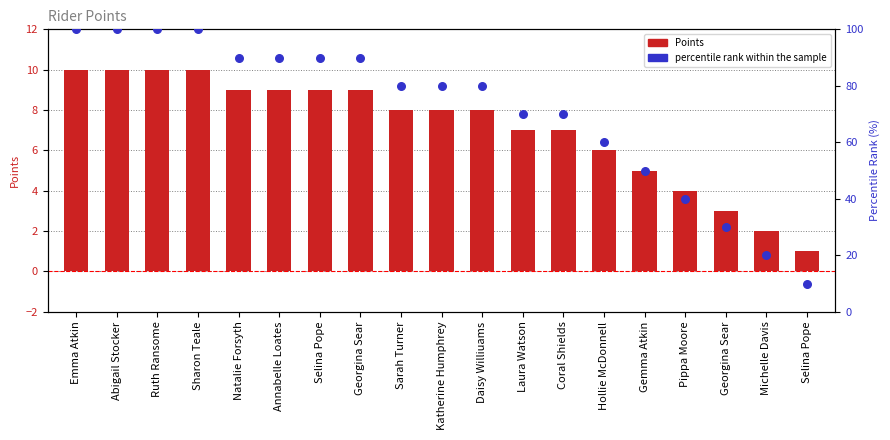

At which category is the sum across all series the highest?

Emma Atkin